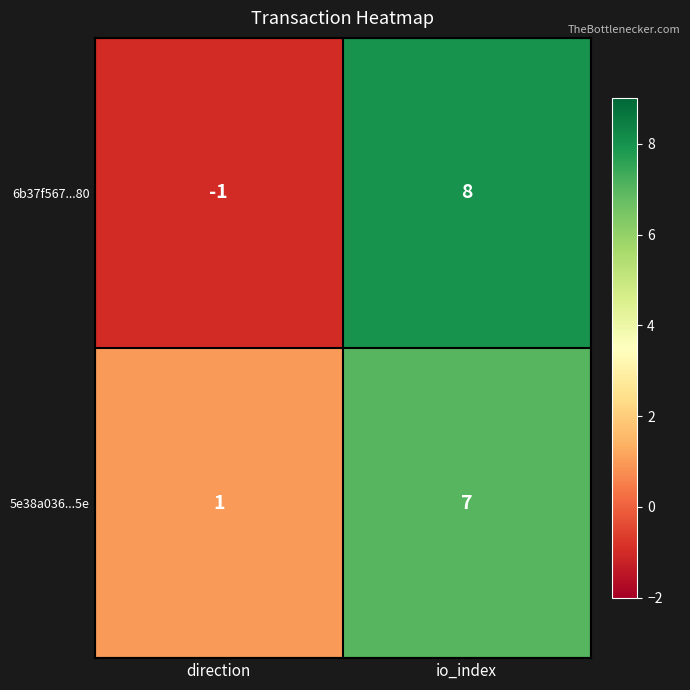

Reading left to right, transcribe all the data shown in this chart.

6b37f567...80: direction=-1	io_index=8
5e38a036...5e: direction=1	io_index=7